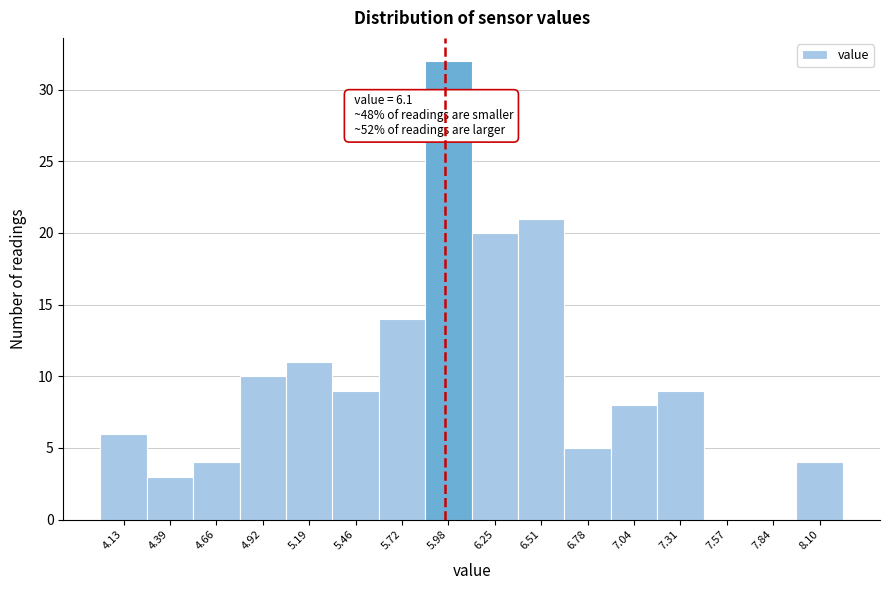

Reading left to right, transcribe all the data shown in this chart.

4.13=6	4.39=3	4.66=4	4.92=10	5.19=11	5.46=9	5.72=14	5.98=32	6.25=20	6.51=21	6.78=5	7.04=8	7.31=9	7.57=0	7.84=0	8.10=4